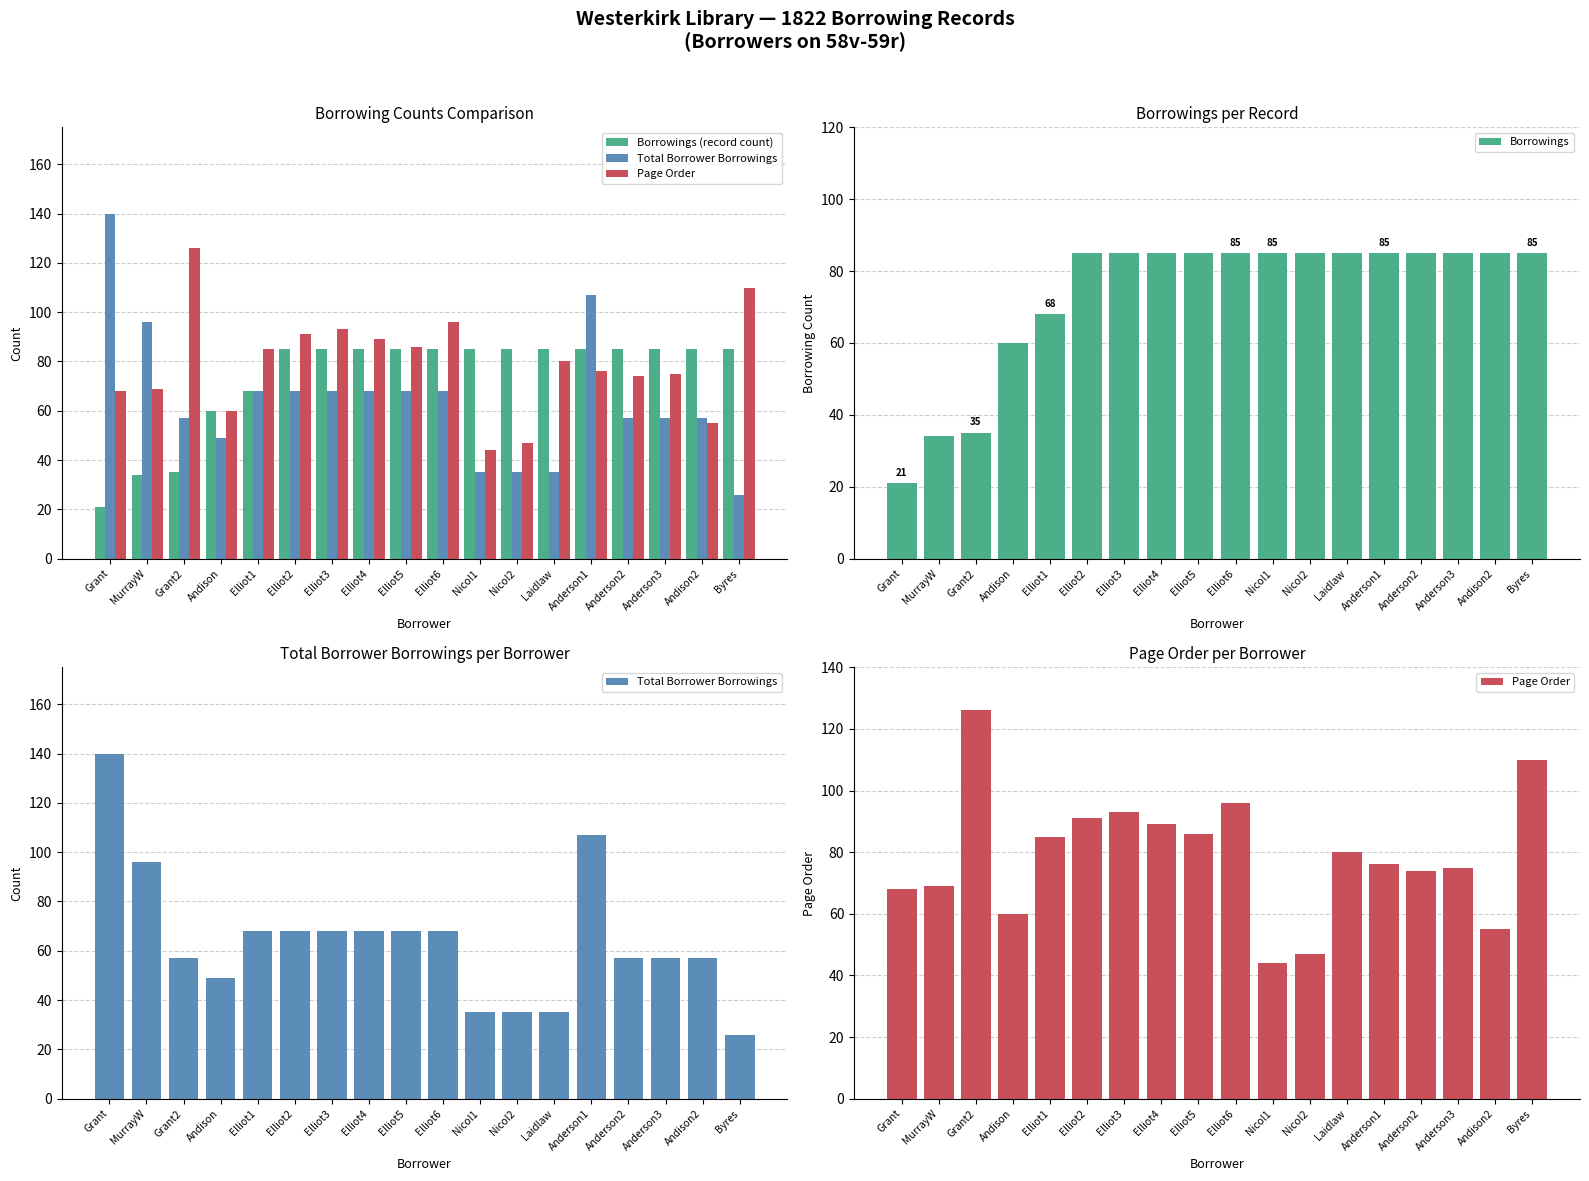

Are the bars horizontal?

No